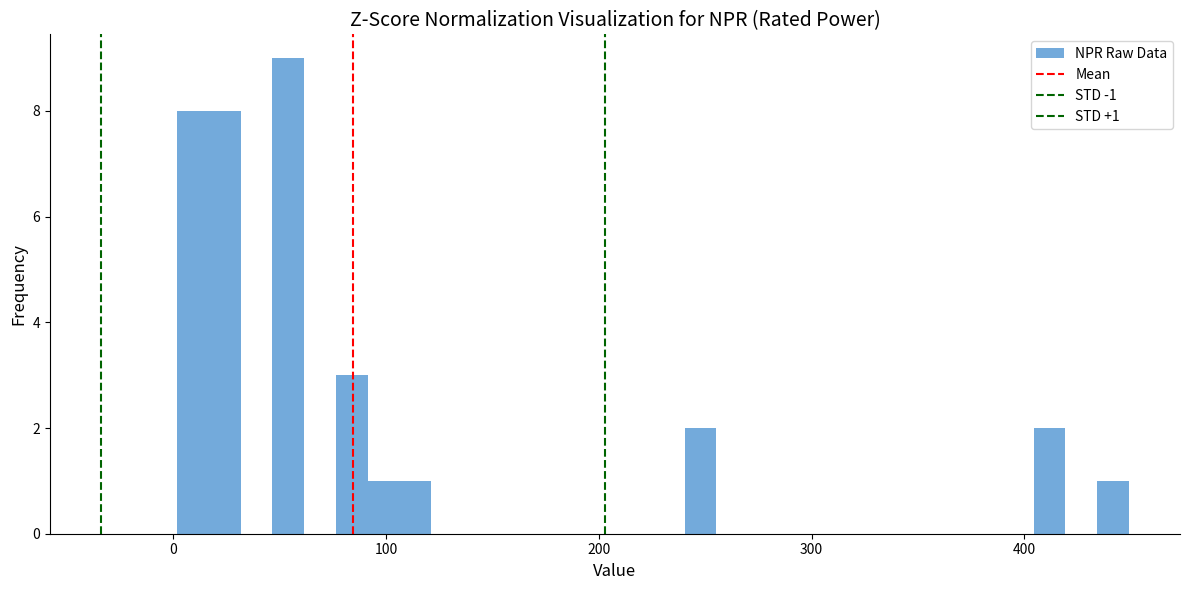

Read against the x-axis, roughly where is the centre of the tallest bar?

50